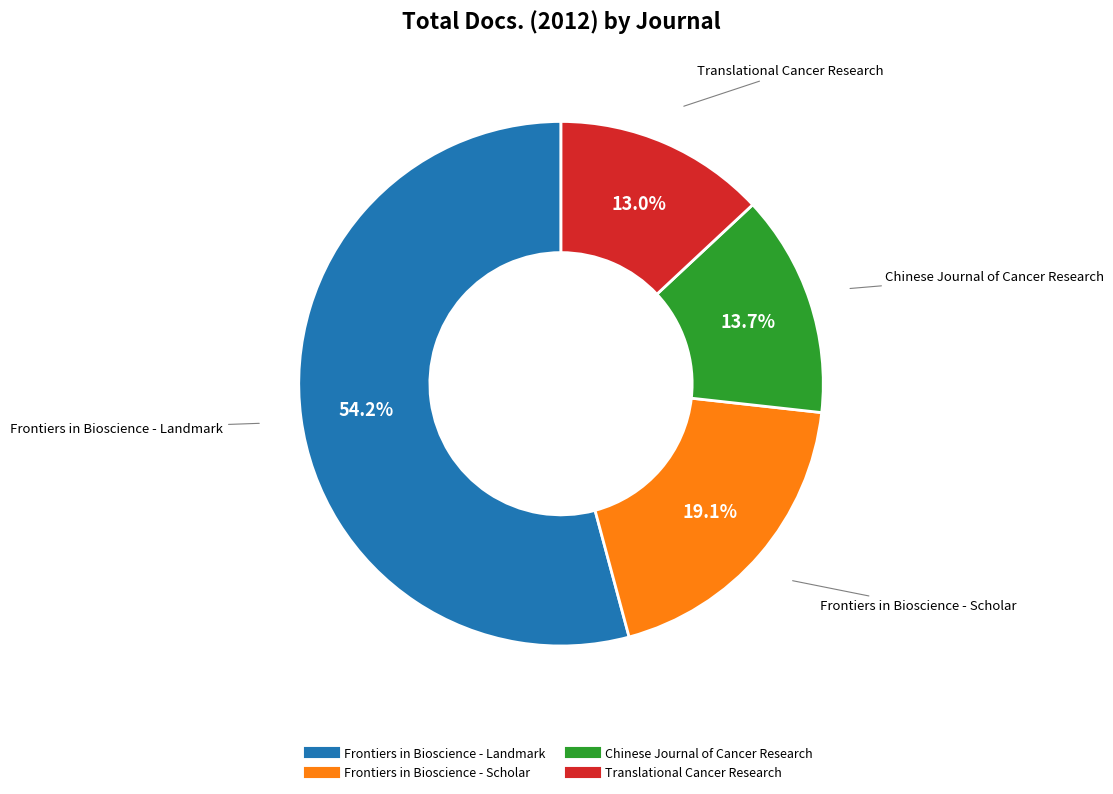

How much of the chart is everything except Frontiers in Bioscience - Landmark?

45.8%